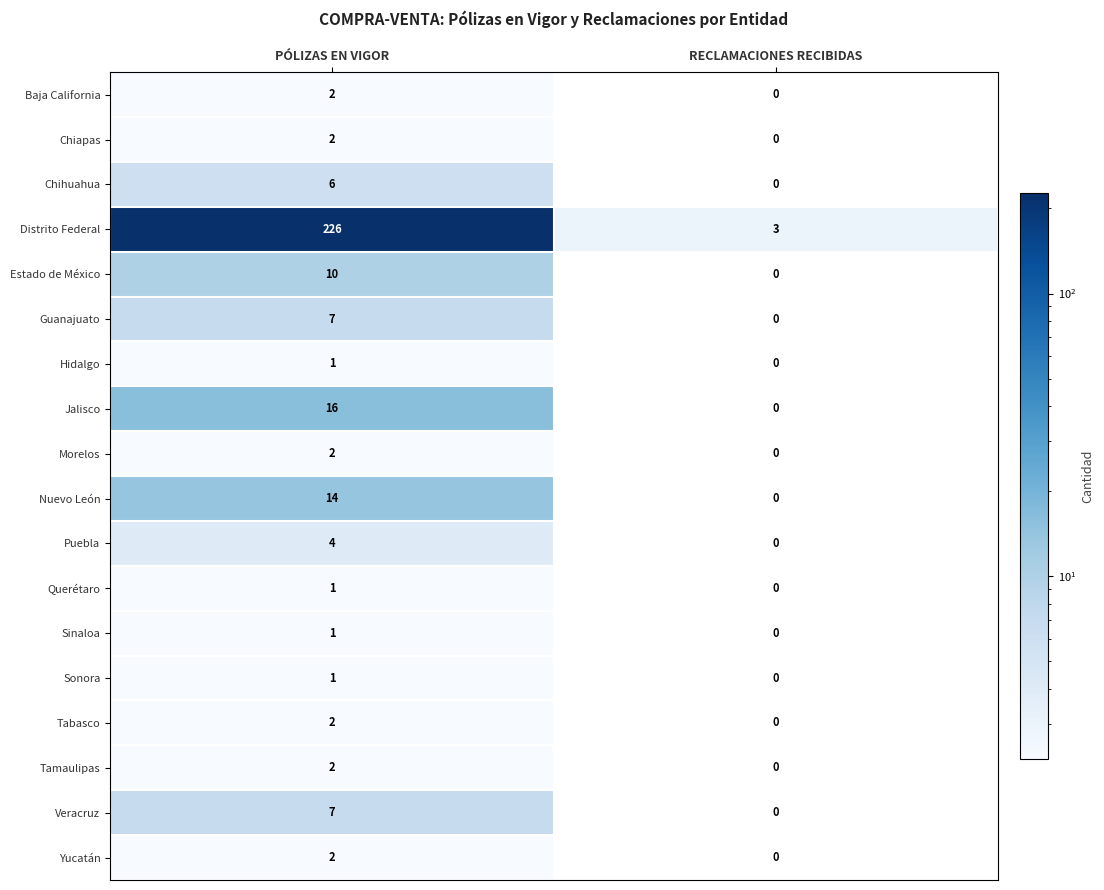

What is the approximate value of Veracruz at PÓLIZAS EN VIGOR?

7